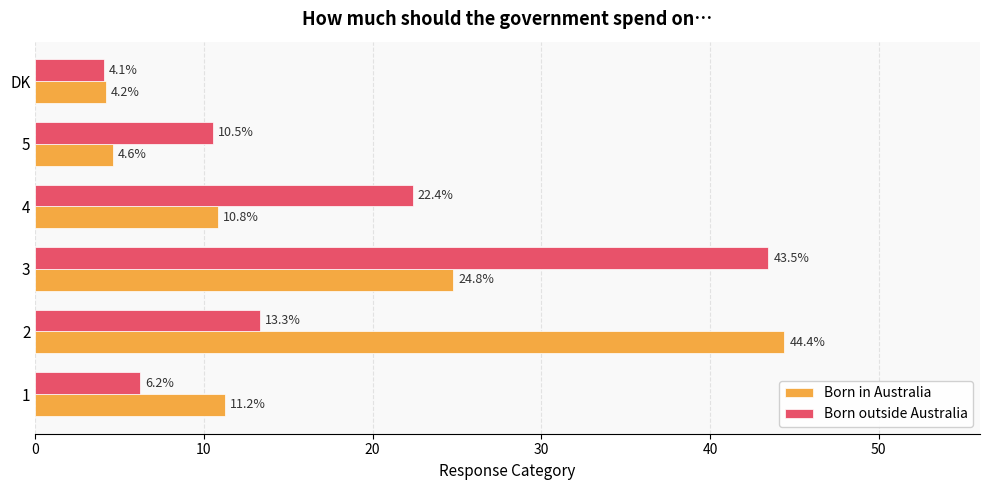

The value of Born outside Australia at 1 is 9.6. True or false?

False